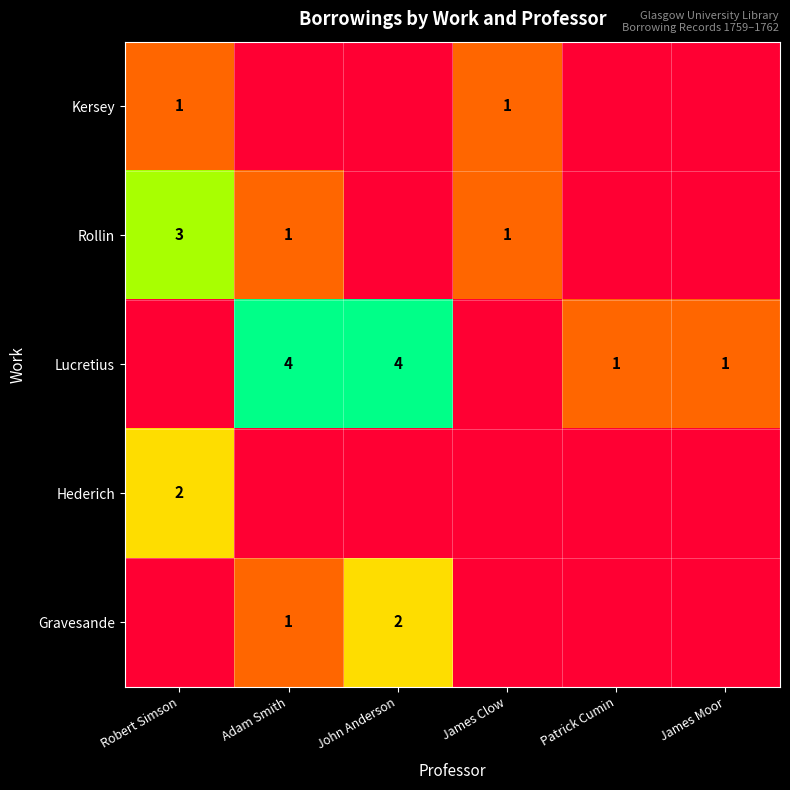

The Lucretius series shows 1 at Patrick Cumin. True or false?

True